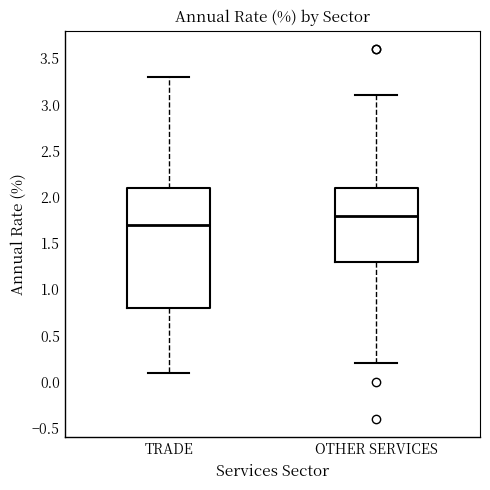

Reading left to right, read every box against the y-axis: the position of its median line, the range the box covers, and the ends of its whiskers. The values are not printed on the chart, so give them approximately, as read against the axis.

TRADE: median 1.7, box 0.8 to 2.1, whiskers 0.1 to 3.3
OTHER SERVICES: median 1.8, box 1.3 to 2.1, whiskers 0.2 to 3.1